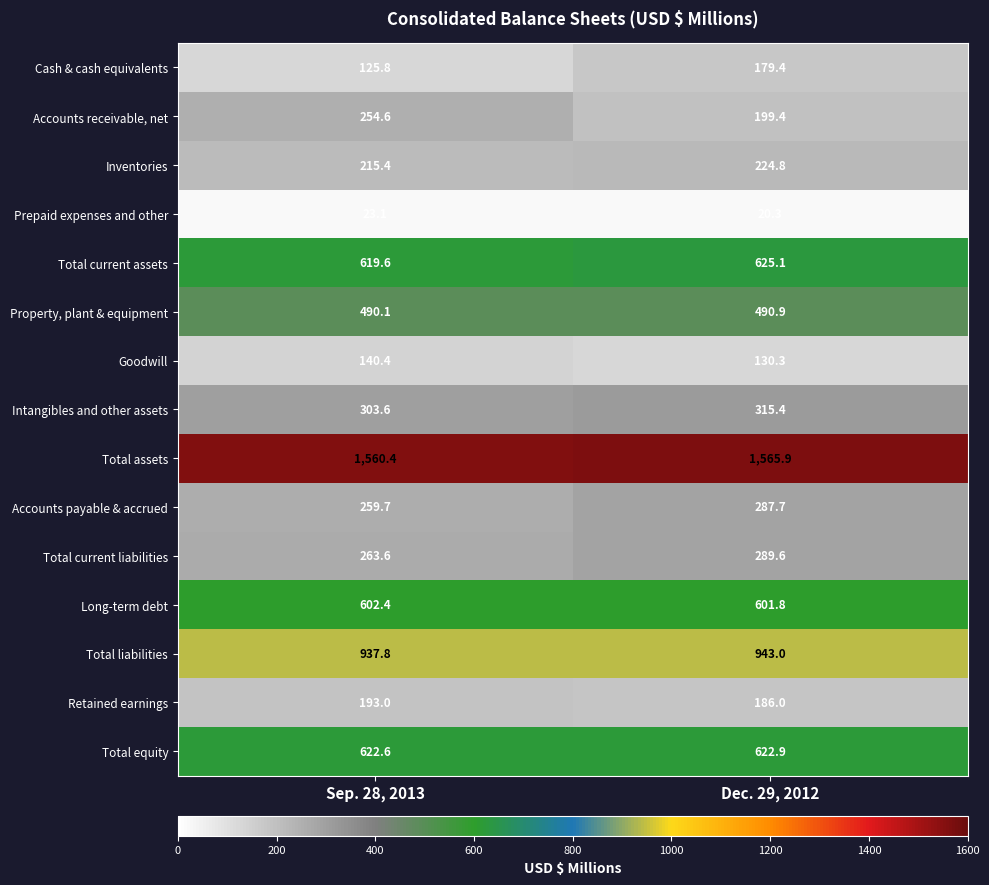

At which category is the sum across all series the highest?

Dec. 29, 2012